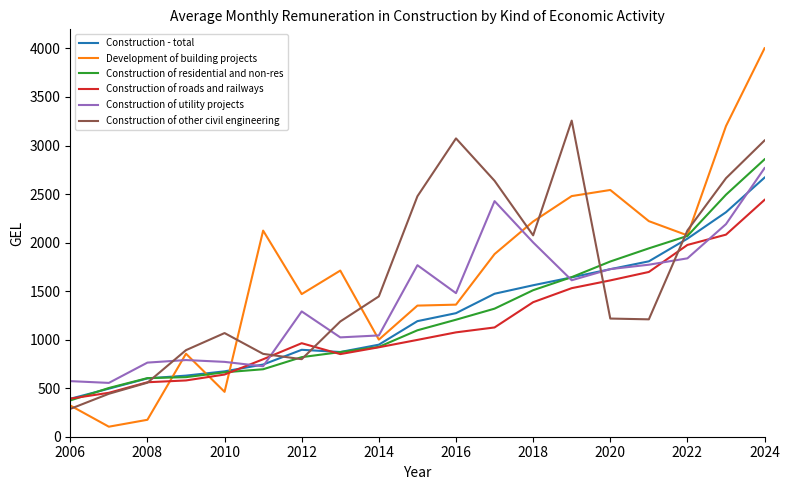

True or false: Construction of other civil engineering and Construction of utility projects cross at least once.

True